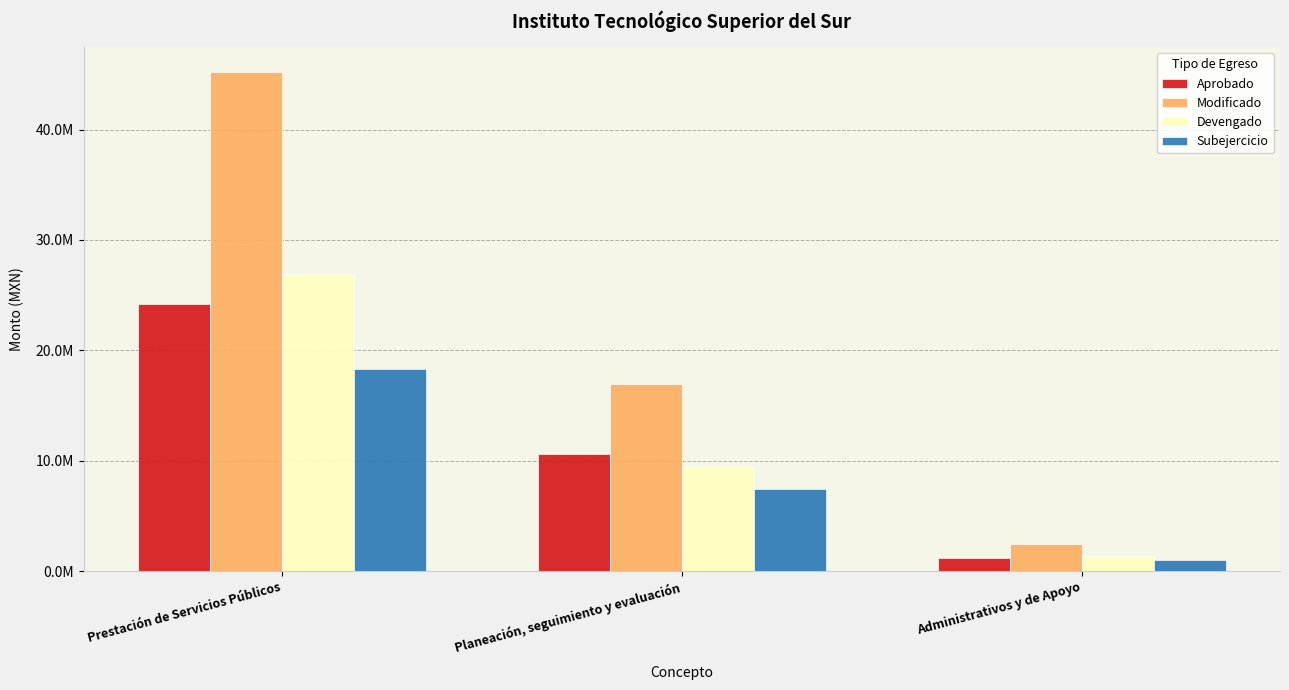

Does the chart contain stacked bars?

No